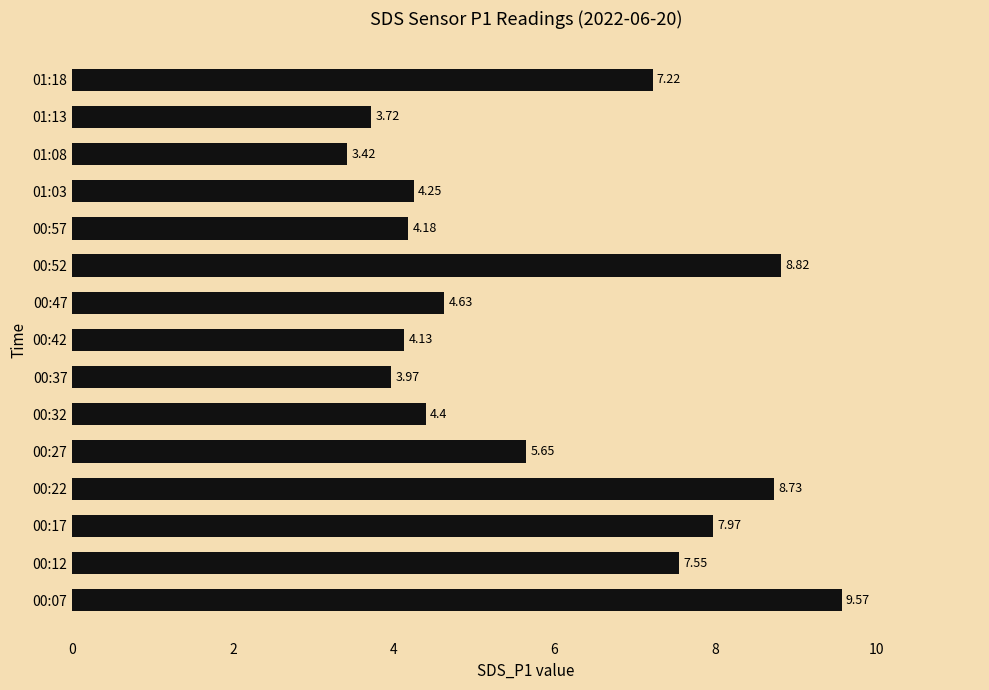

What is the average value?

5.9